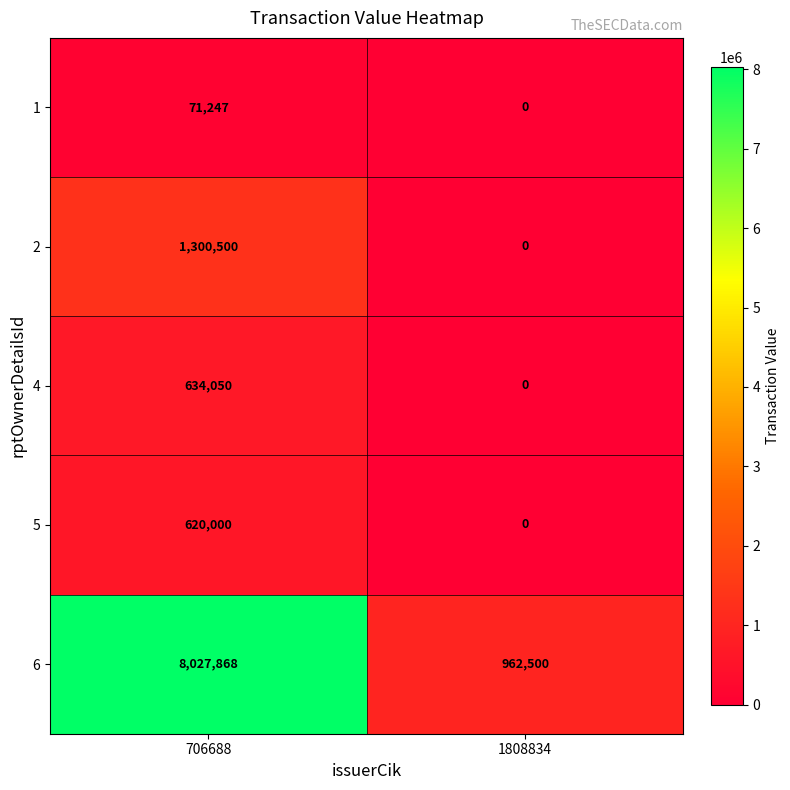

What is the difference between the maximum and minimum values in the 4 series?

634050